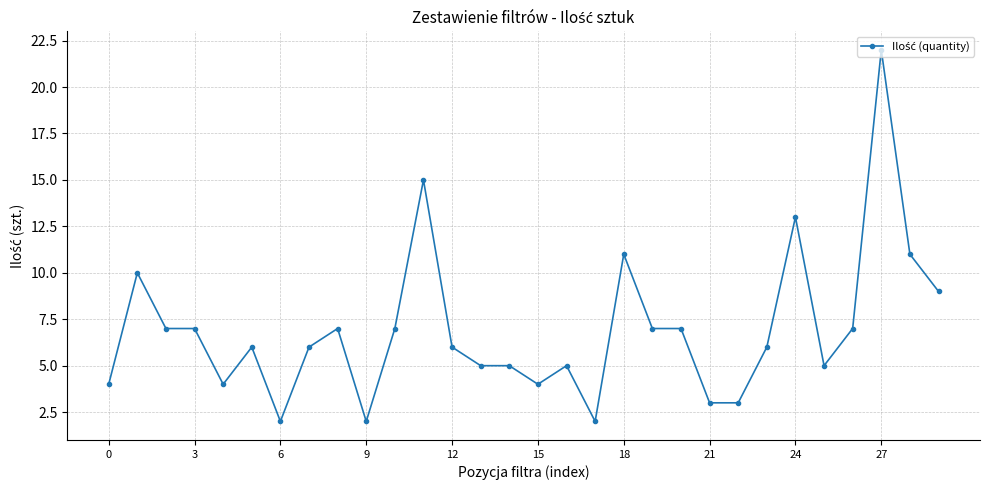

True or false: there are more than 1 points higher than both neighbors.

True